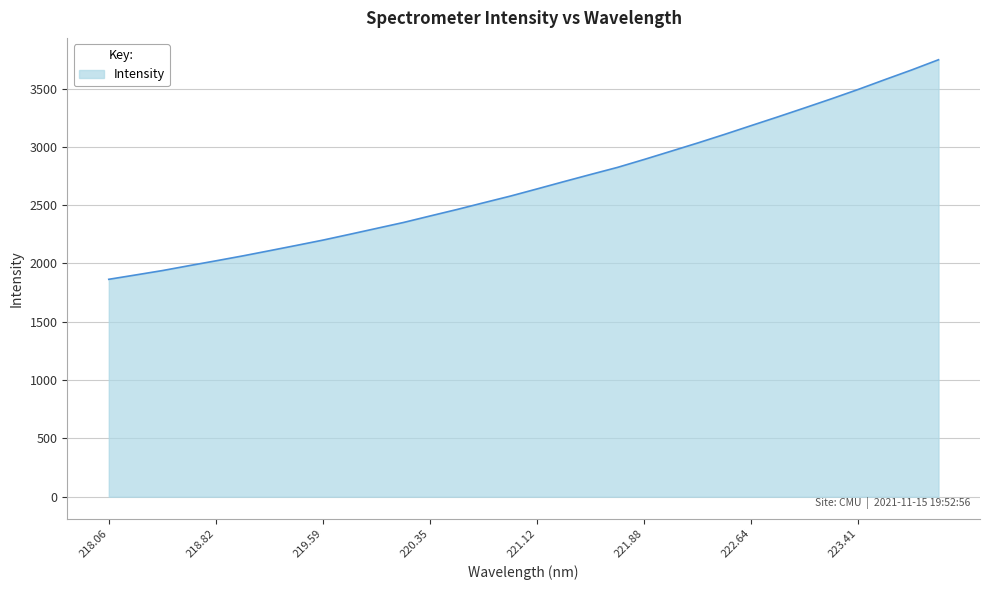

What is the maximum value shown in the chart?

3747.0